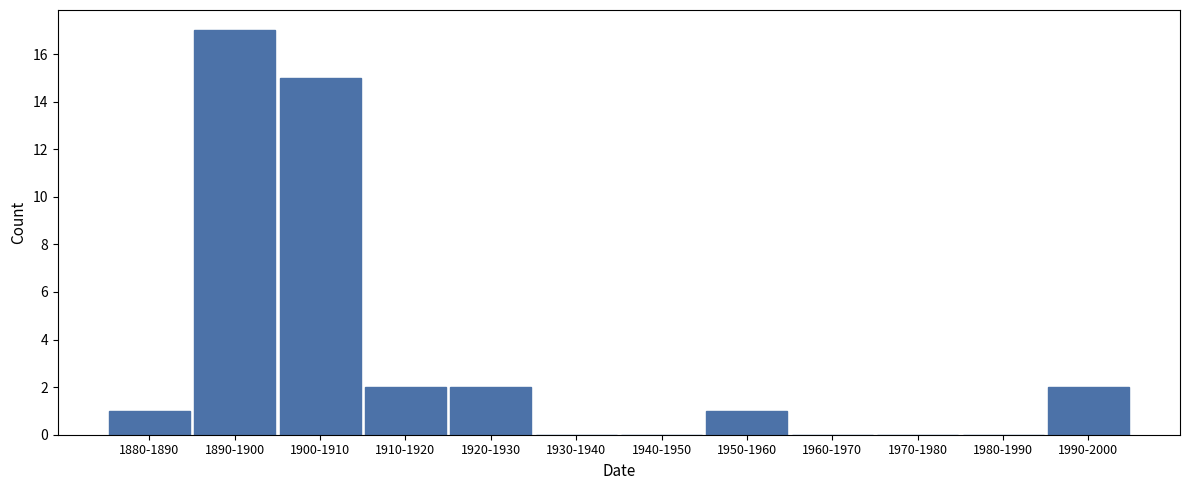

Reading left to right, extract all data points from this chart.

1880-1890=1	1890-1900=17	1900-1910=15	1910-1920=2	1920-1930=2	1930-1940=0	1940-1950=0	1950-1960=1	1960-1970=0	1970-1980=0	1980-1990=0	1990-2000=2